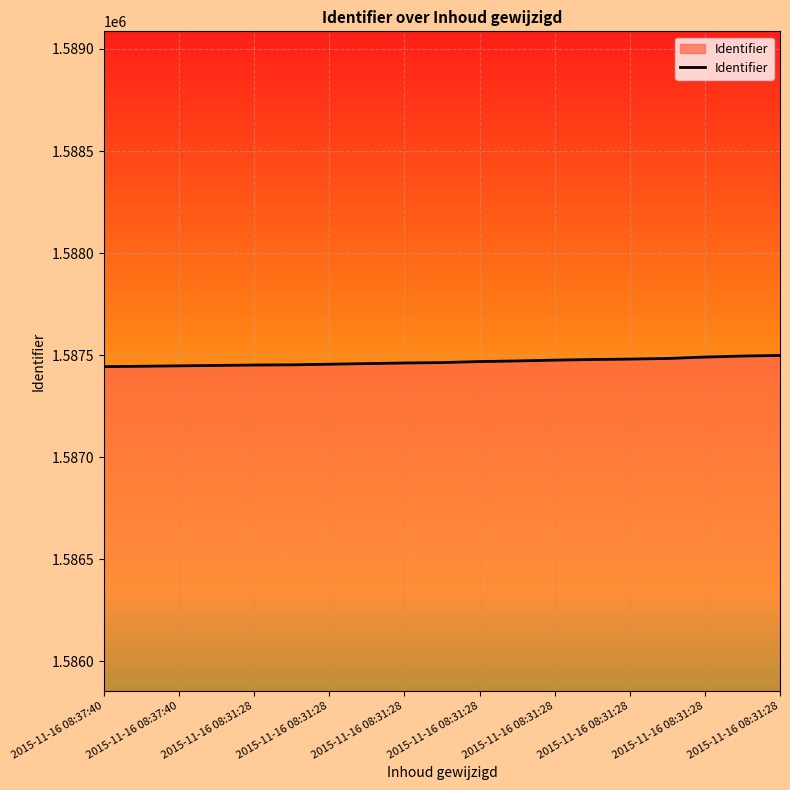

What is the maximum value shown in the chart?

1587499